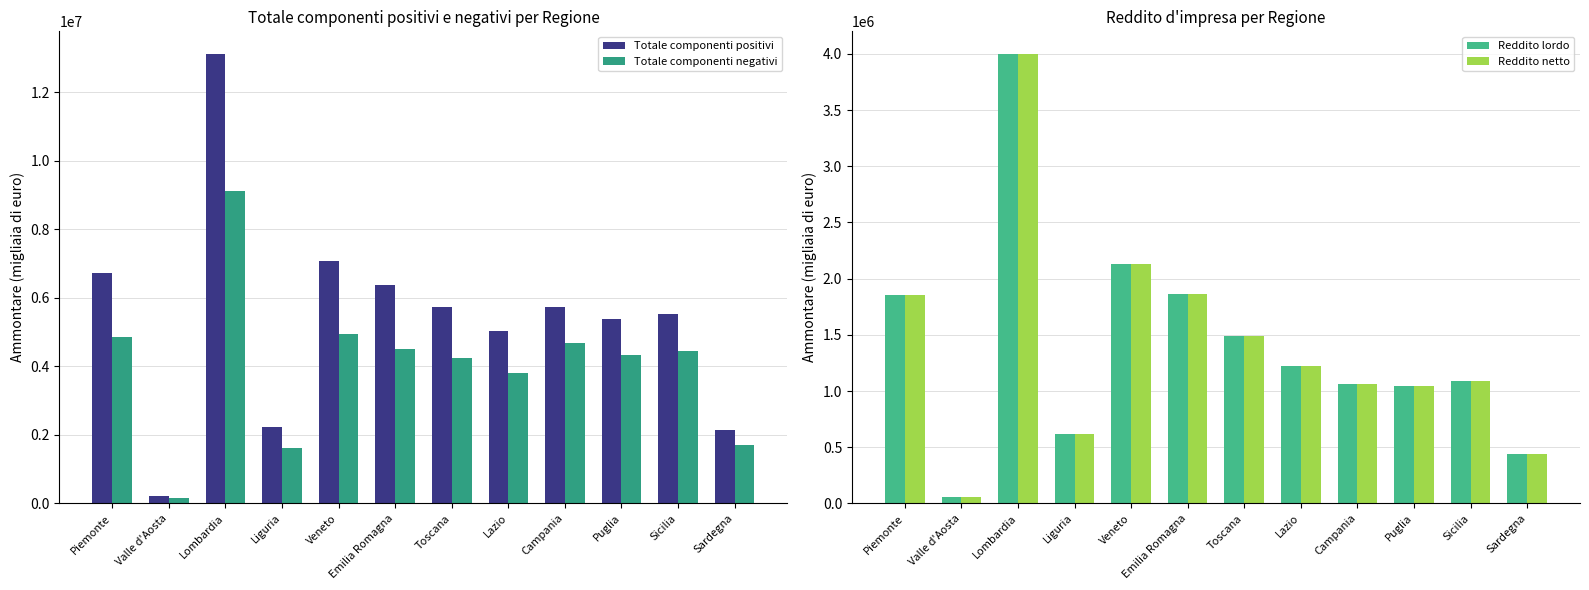

Rank the series by their maximum value, from lowest to highest.

Reddito netto, Reddito lordo, Totale componenti negativi, Totale componenti positivi